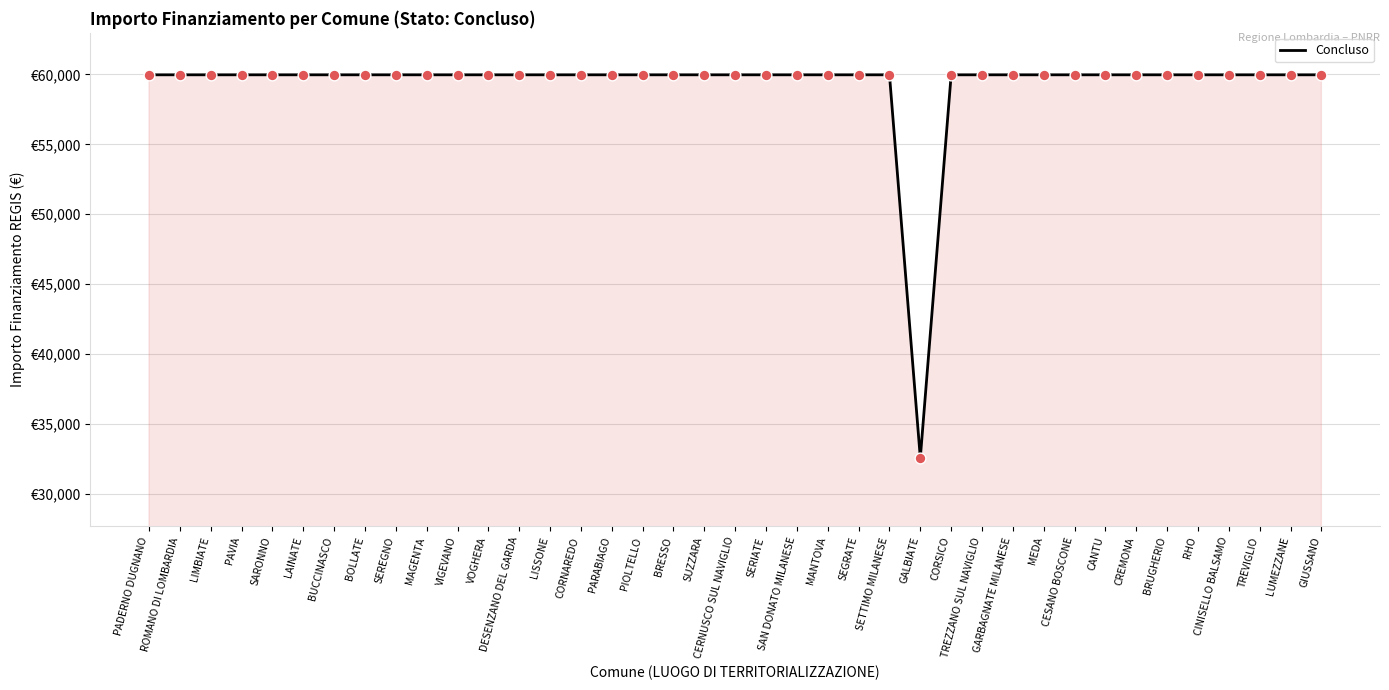

Which has a higher value, CINISELLO BALSAMO or RHO?

CINISELLO BALSAMO